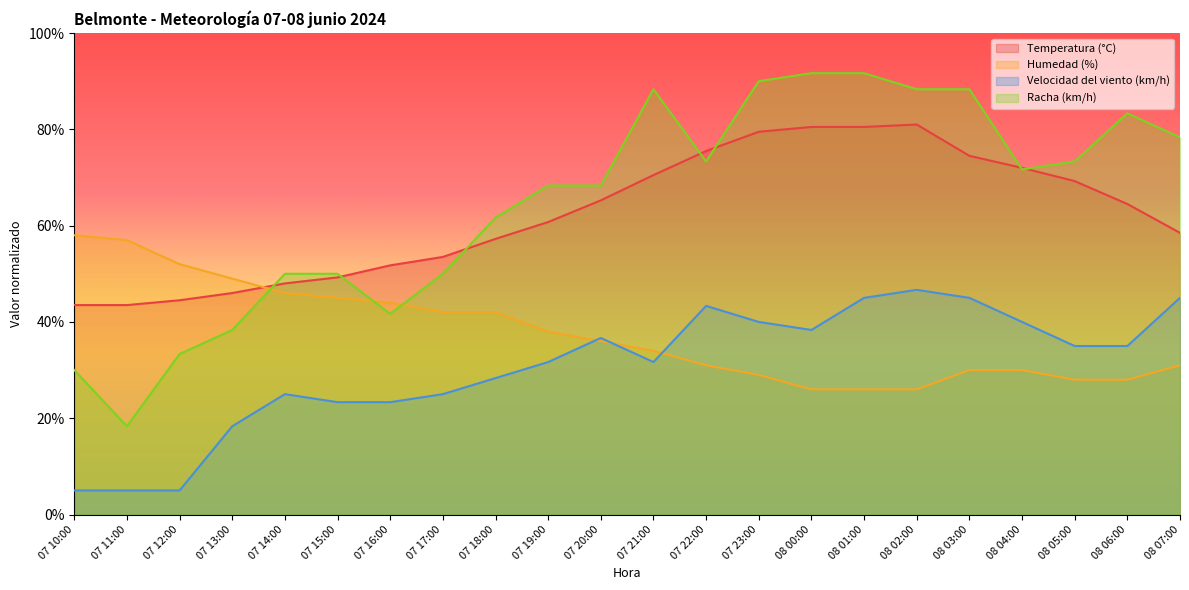

Is the value of Velocidad del viento (km/h) at 08 07:00 greater than the value of Racha (km/h) at 07 13:00?

Yes